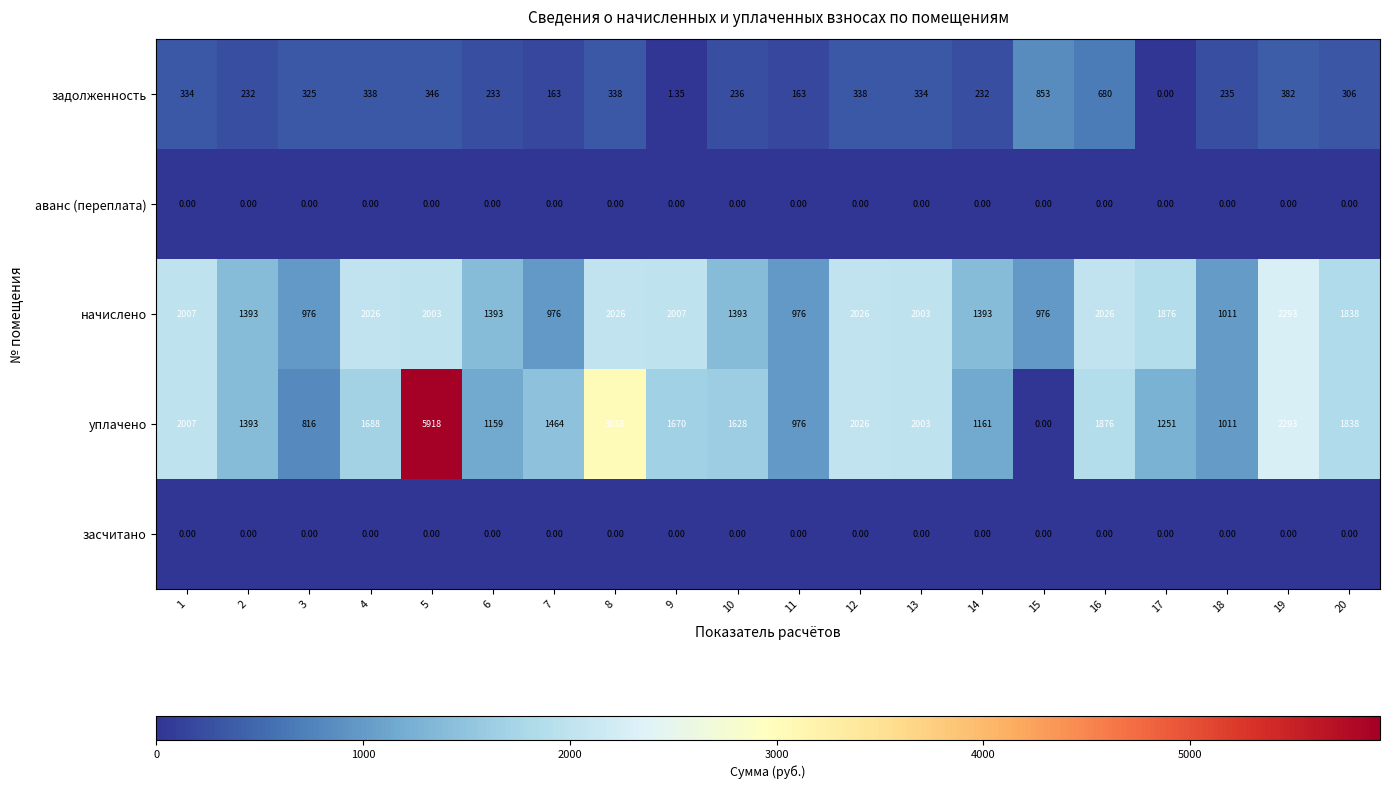

Between 11 and 14, which series saw the biggest shift?

начислено